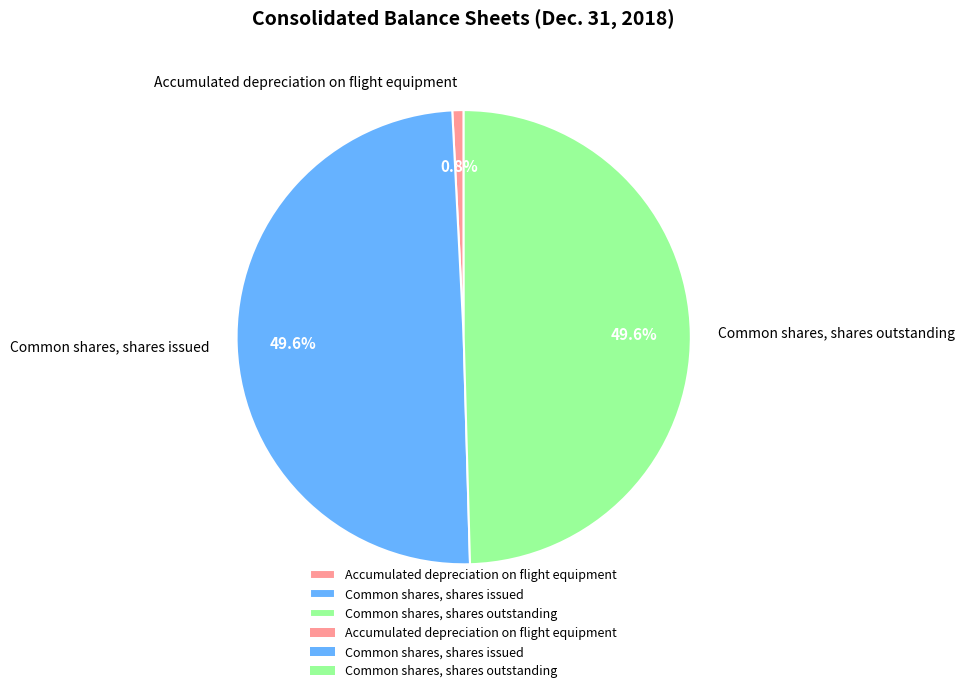

How many segments does this pie chart have?

3